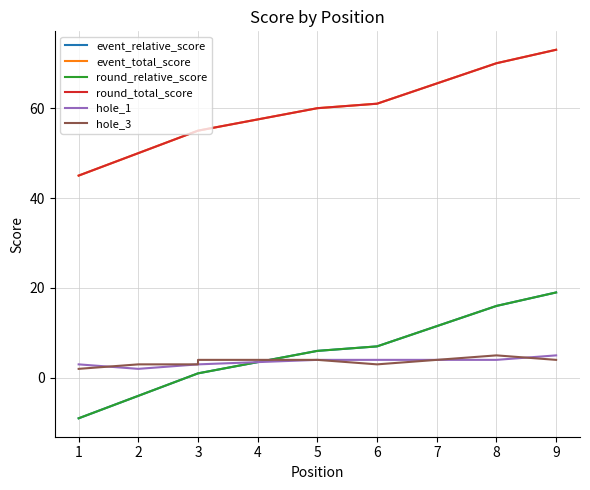

Which series changed the most between 6 and 8?

event_relative_score